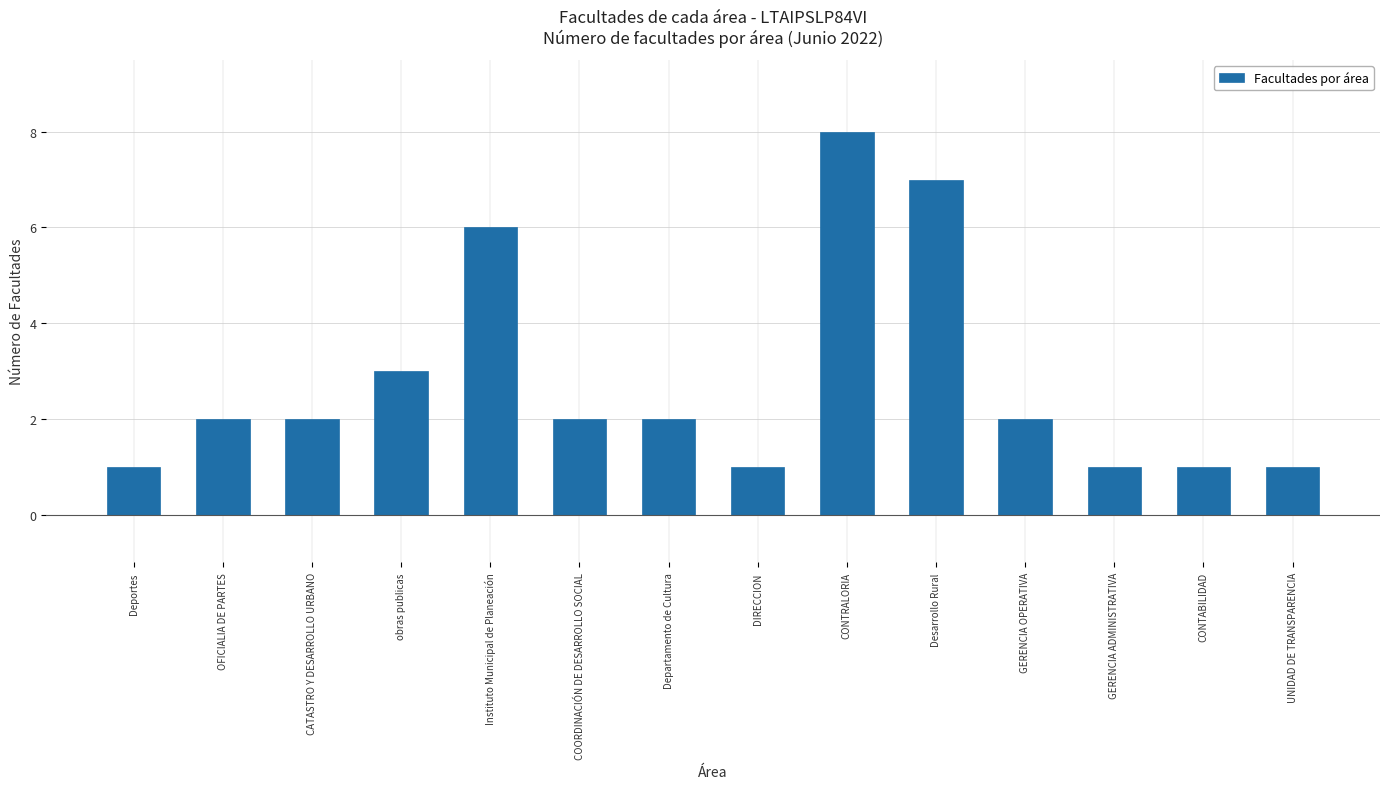

Is it true that the value at CATASTRO Y DESARROLLO URBANO is 2?

True